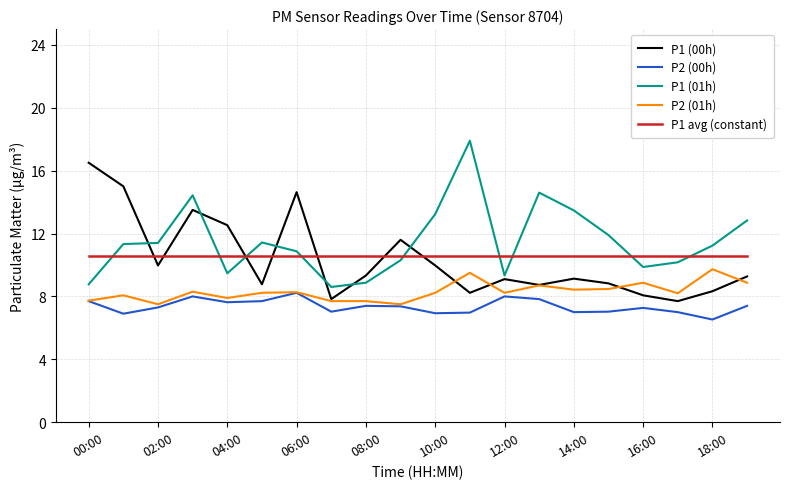

True or false: P2 (00h) and P1 (01h) intersect in this chart.

False